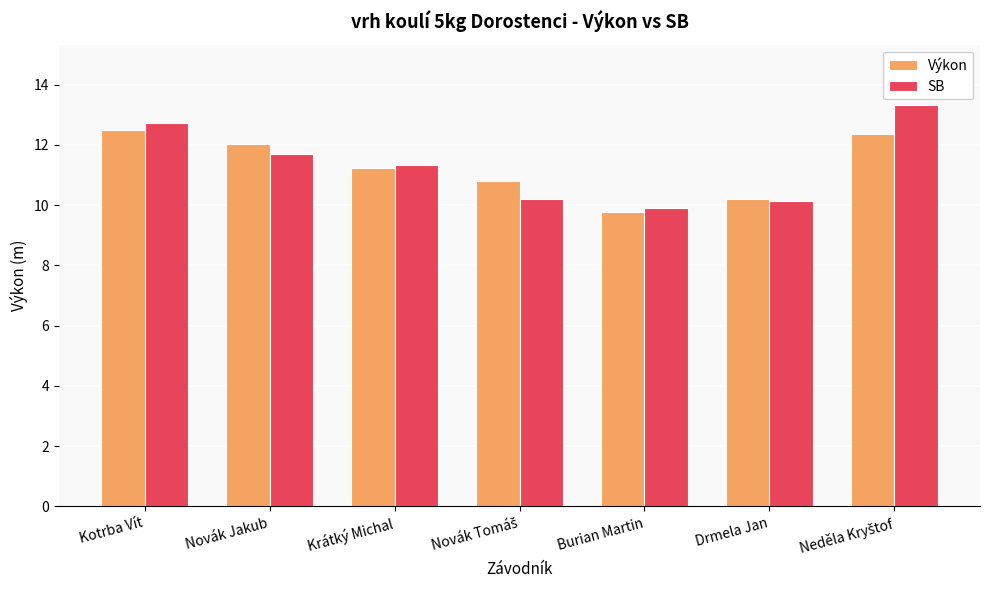

What is the difference between the SB values at Drmela Jan and Krátký Michal?

1.2